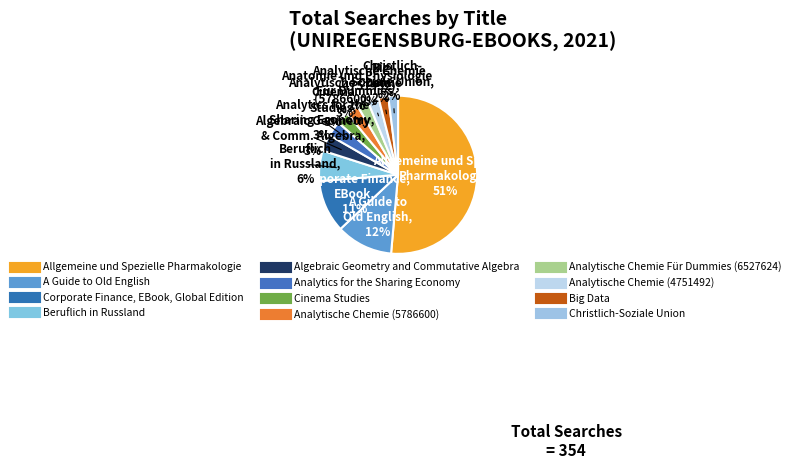

Count the number of slices in the pie.

12